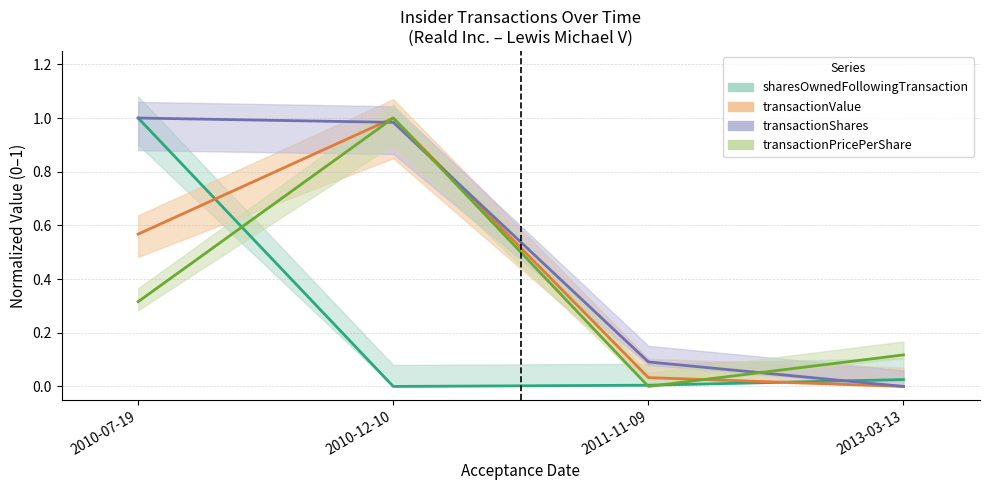

List the series in order of their peak value, highest first.

transactionShares, transactionPricePerShare, transactionValue, sharesOwnedFollowingTransaction